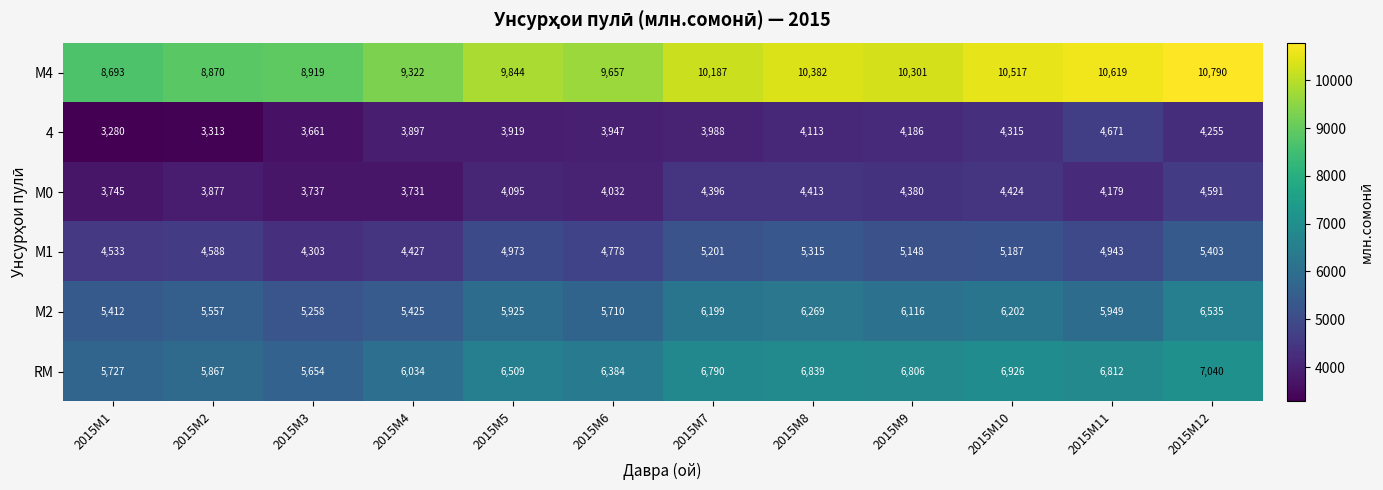

Between 2015M1 and 2015M9, which series saw the biggest shift?

М4